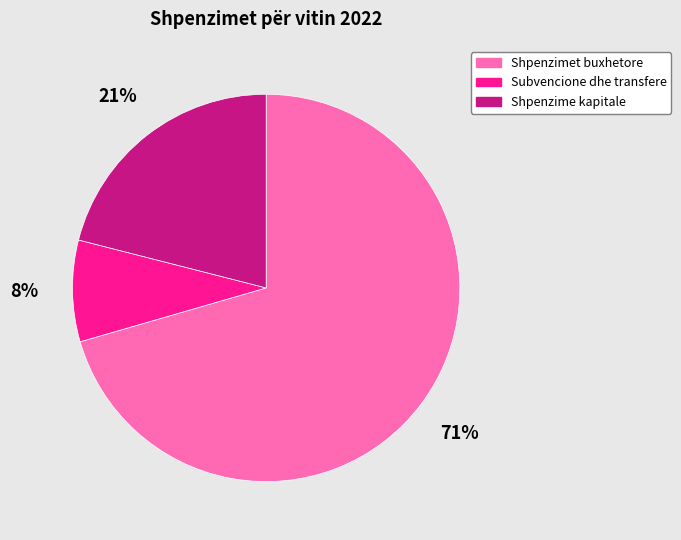

Is the sum of Shpenzime kapitale and Subvencione dhe transfere greater than half?

No